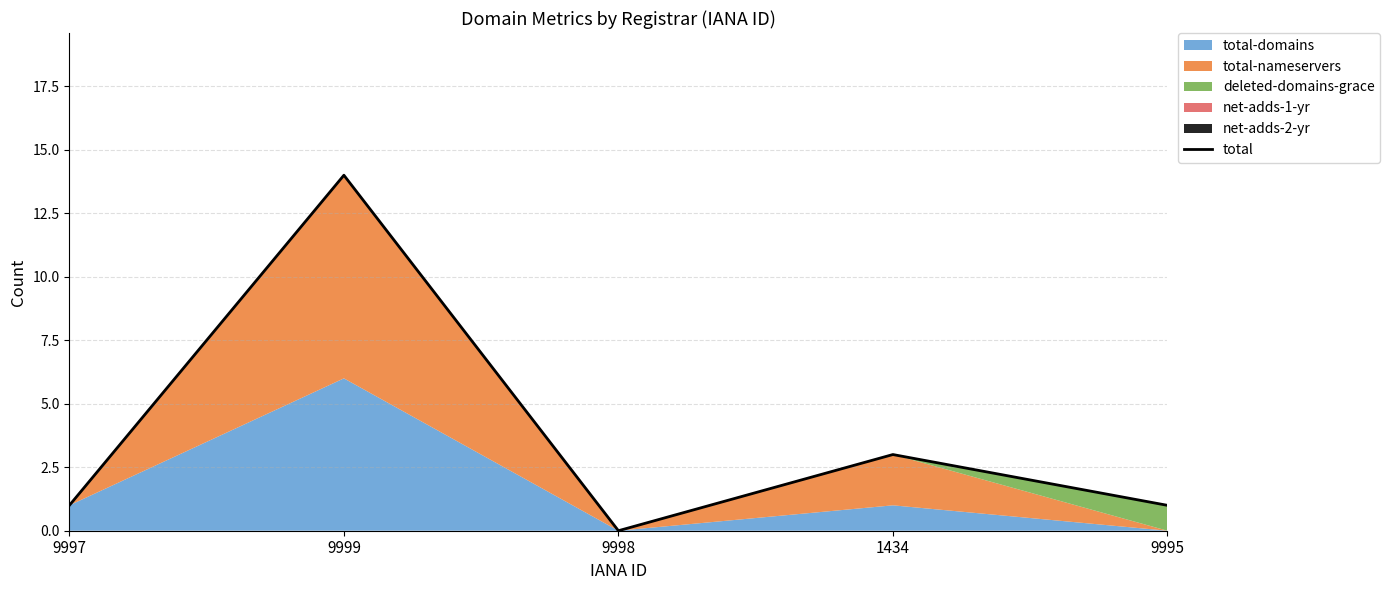

Which has a higher value, 9998 or 9995?

9995